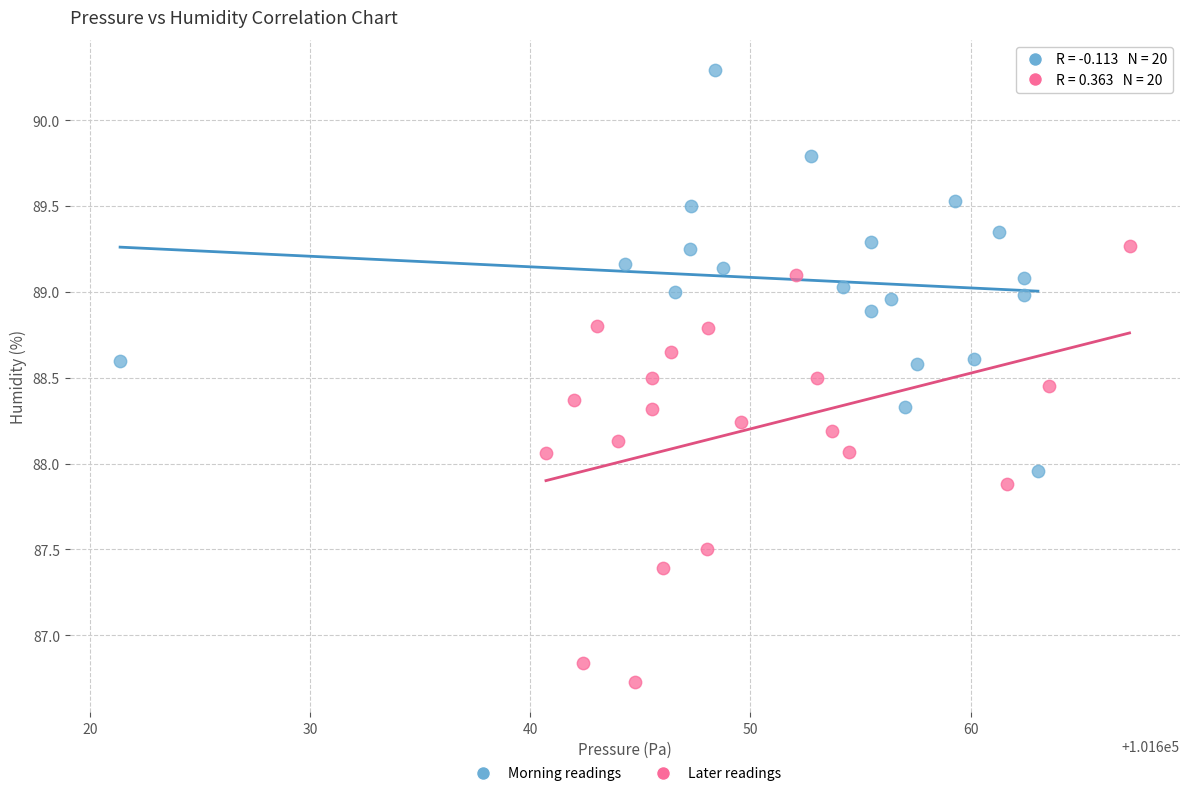

Which series contains the highest Y value?

Morning readings